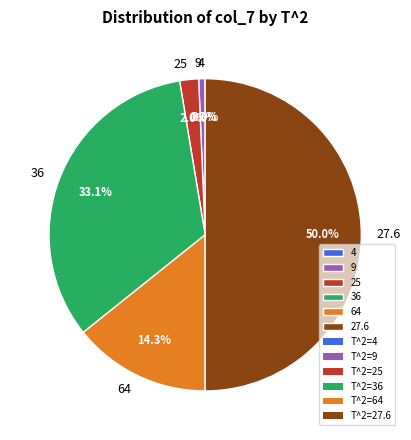

Does 9 represent more than half of the total?

No